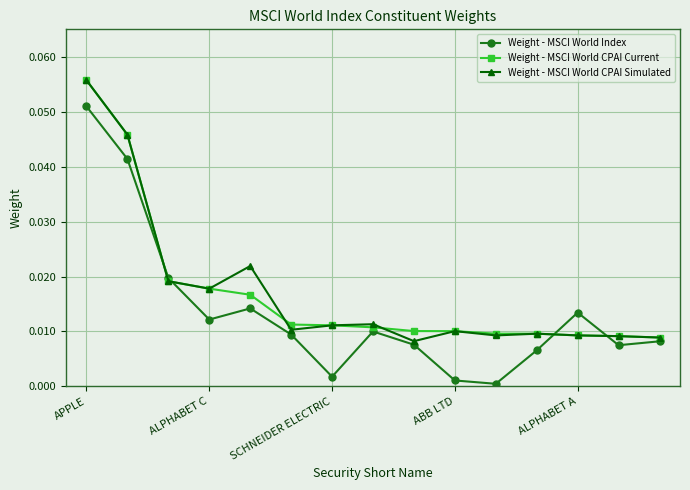

How many lines are shown in the chart?

3